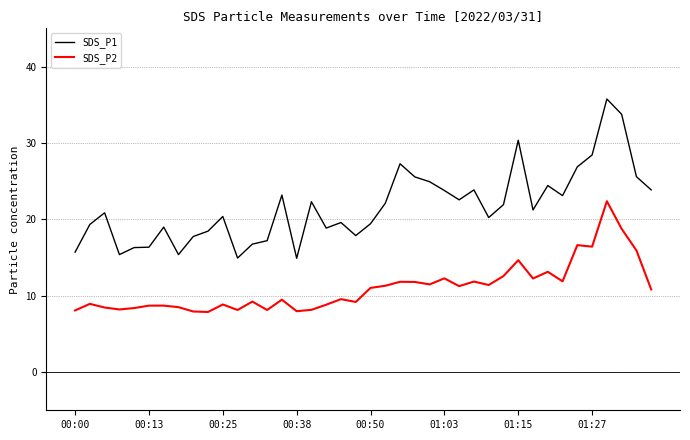

What is the difference between the maximum and minimum values in the SDS_P2 series?

14.5